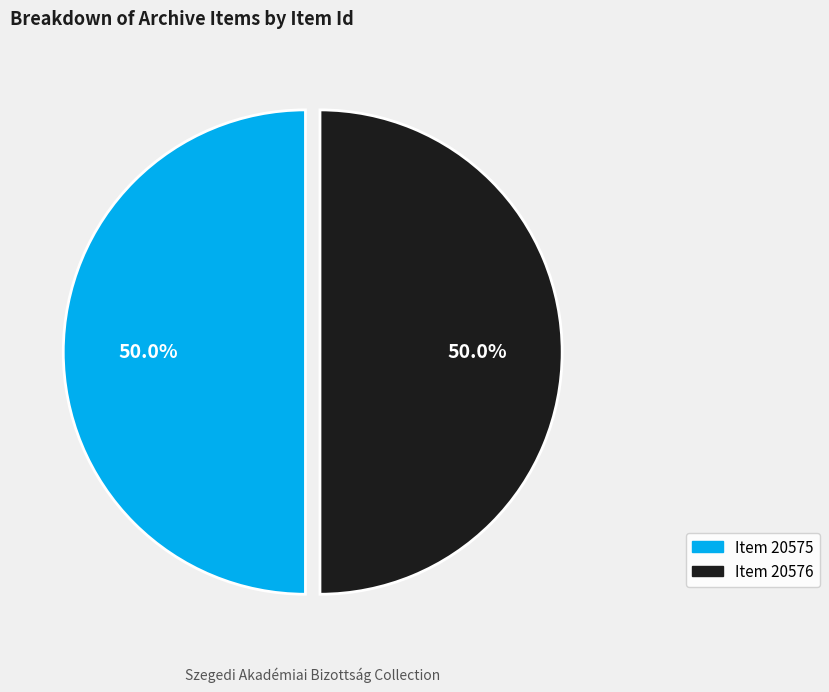

What is the ratio of the value at Item 20575 to the value at Item 20576?

1.0